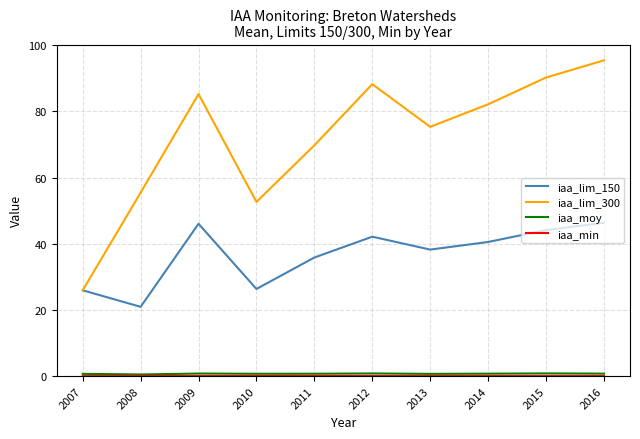

Which series has the largest total across all categories?

iaa_lim_300